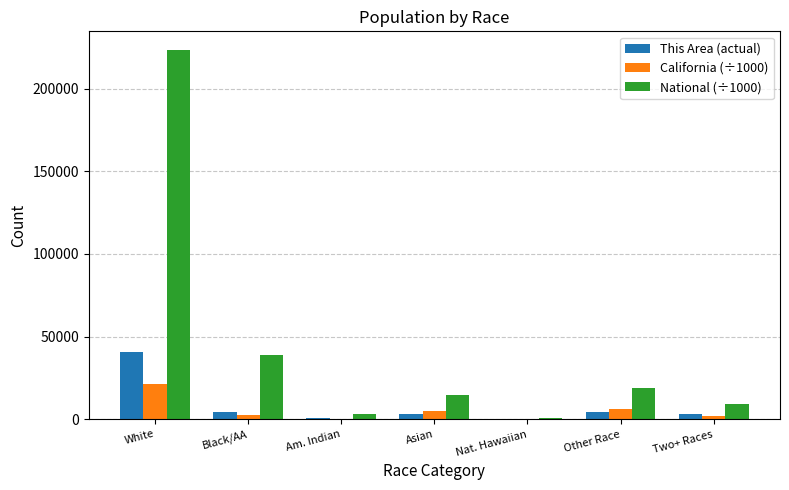

Which series changed the most between Am. Indian and Other Race?

National (÷1000)